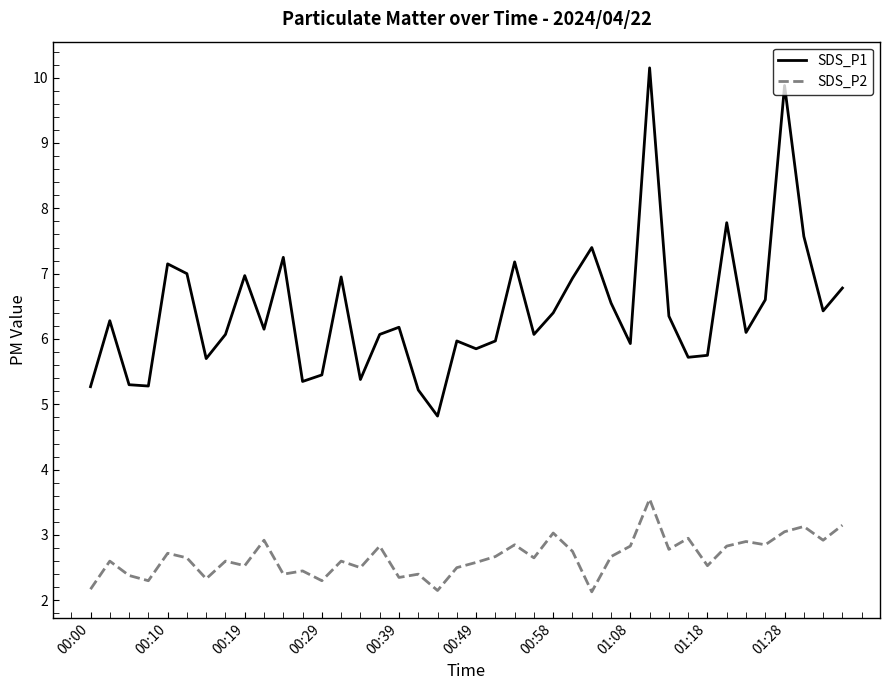

True or false: SDS_P1 and SDS_P2 intersect in this chart.

False